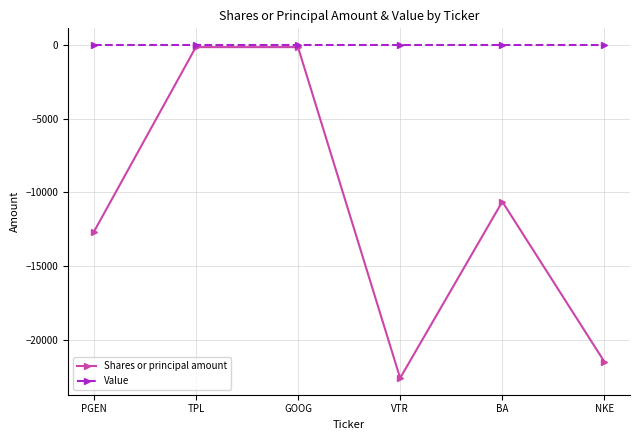

What is the lowest value of the Shares or principal amount series?

-22600